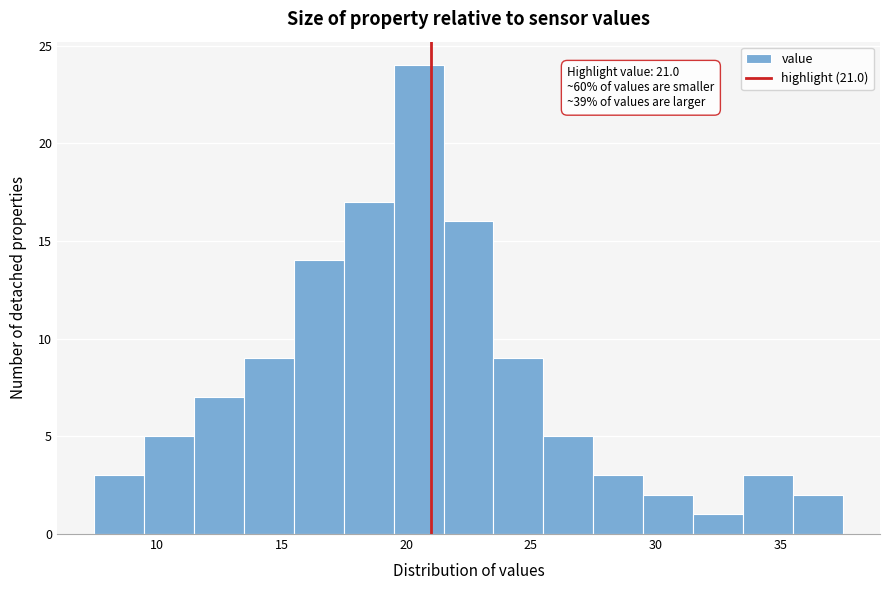

Which range on the x-axis has the tallest bar?

19.5 to 21.5